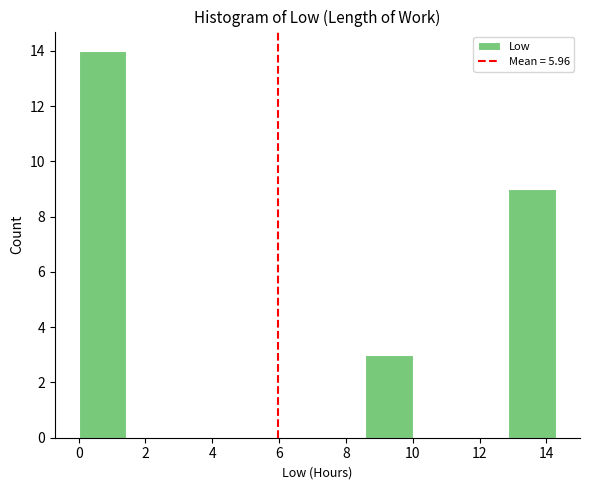

Reading left to right, transcribe this chart: for each bar, give the range it covers on the x-axis and its height. Neither the bar edges nor the heights are printed on the chart, so give them approximately, as read against the axes.

0.0 to 1.4: 14
1.4 to 2.8: 0
2.8 to 4.2: 0
4.2 to 5.8: 0
5.8 to 7.2: 0
7.2 to 8.6: 0
8.6 to 10.0: 3
10.0 to 11.4: 0
11.4 to 12.8: 0
12.8 to 14.2: 9